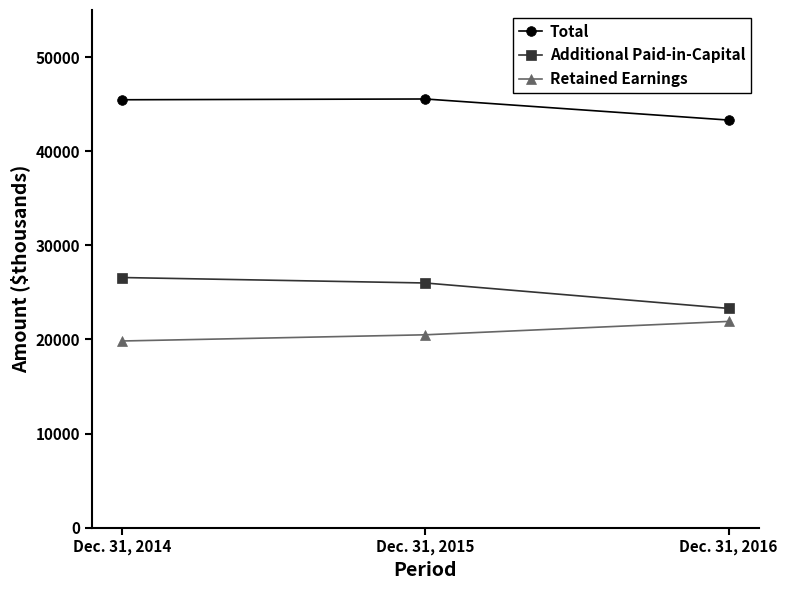

At how many categories does at least one series exceed 35844?

3